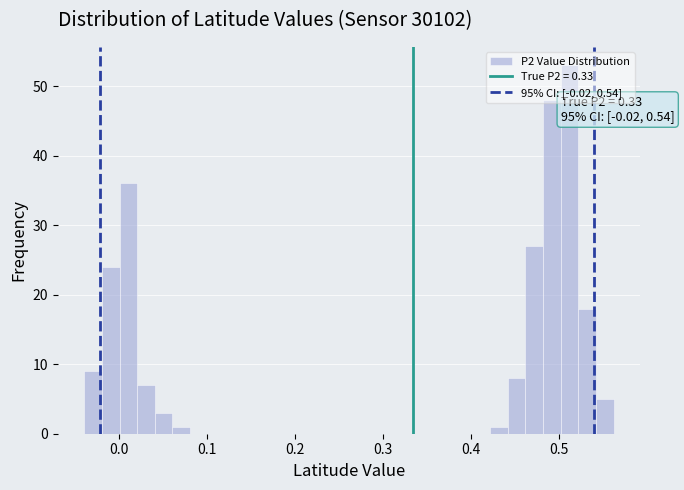

Read against the x-axis, roughly where is the centre of the tallest bar?

0.51